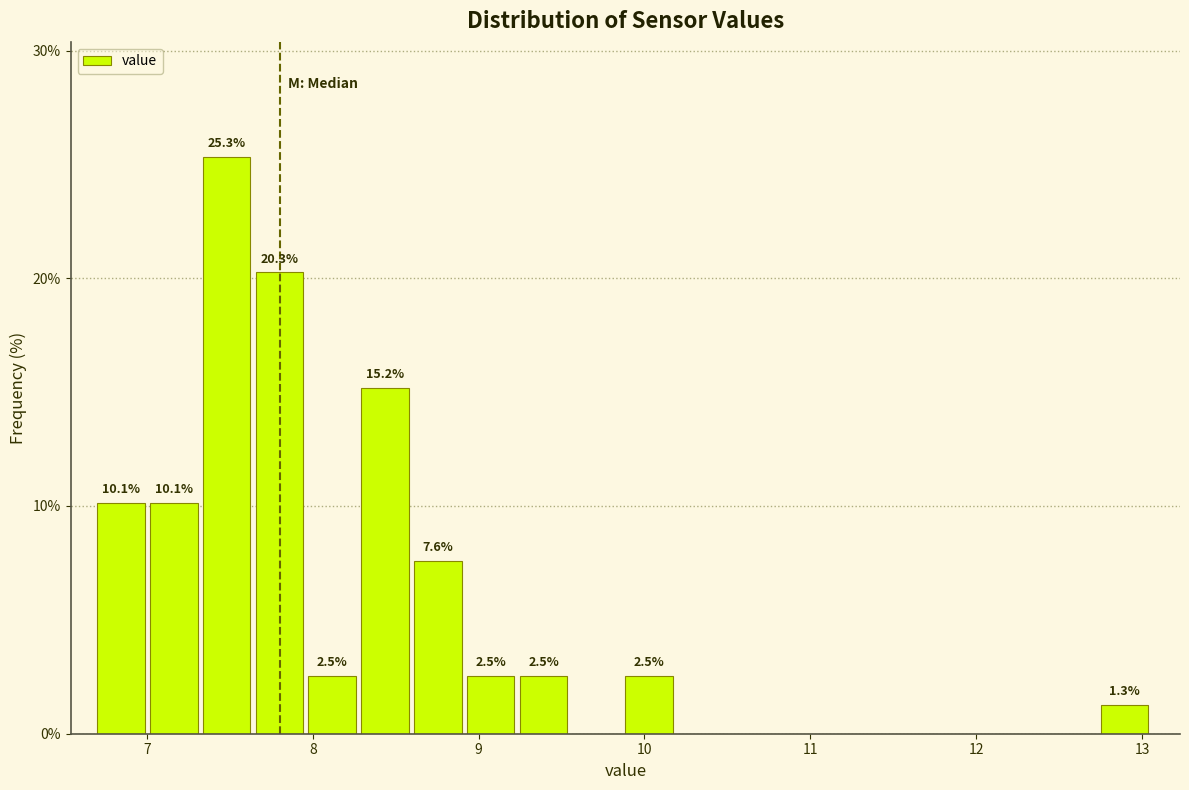

Read against the x-axis, roughly where is the centre of the tallest bar?

7.5